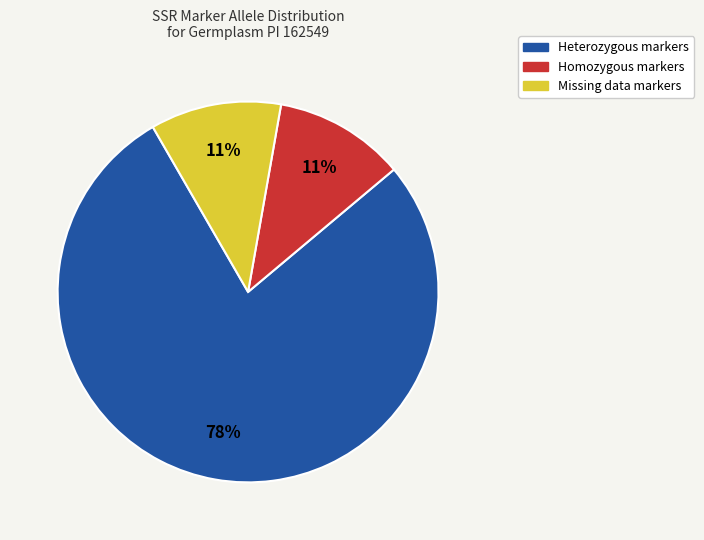

How many slices are in this pie chart?

3